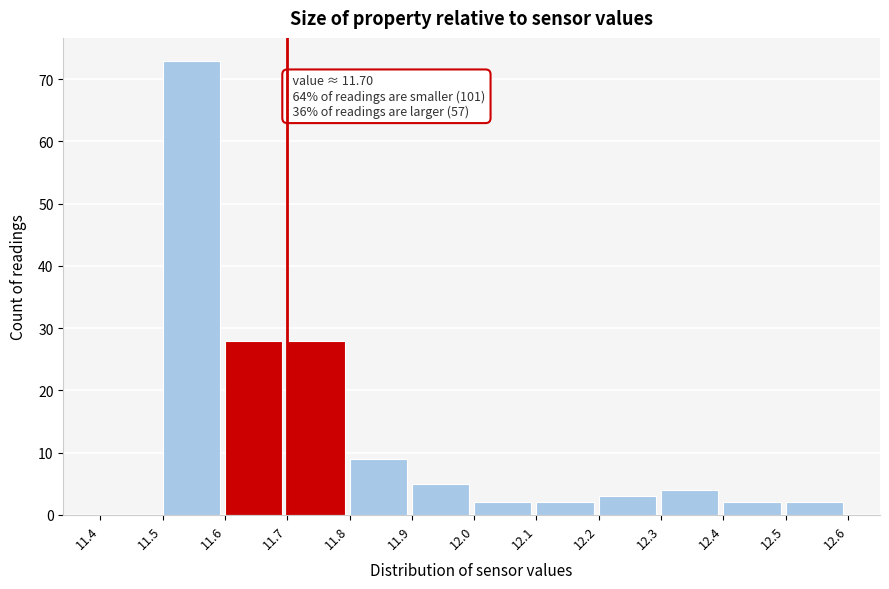

Over which range of the x-axis is the bar tallest?

11.5 to 11.6